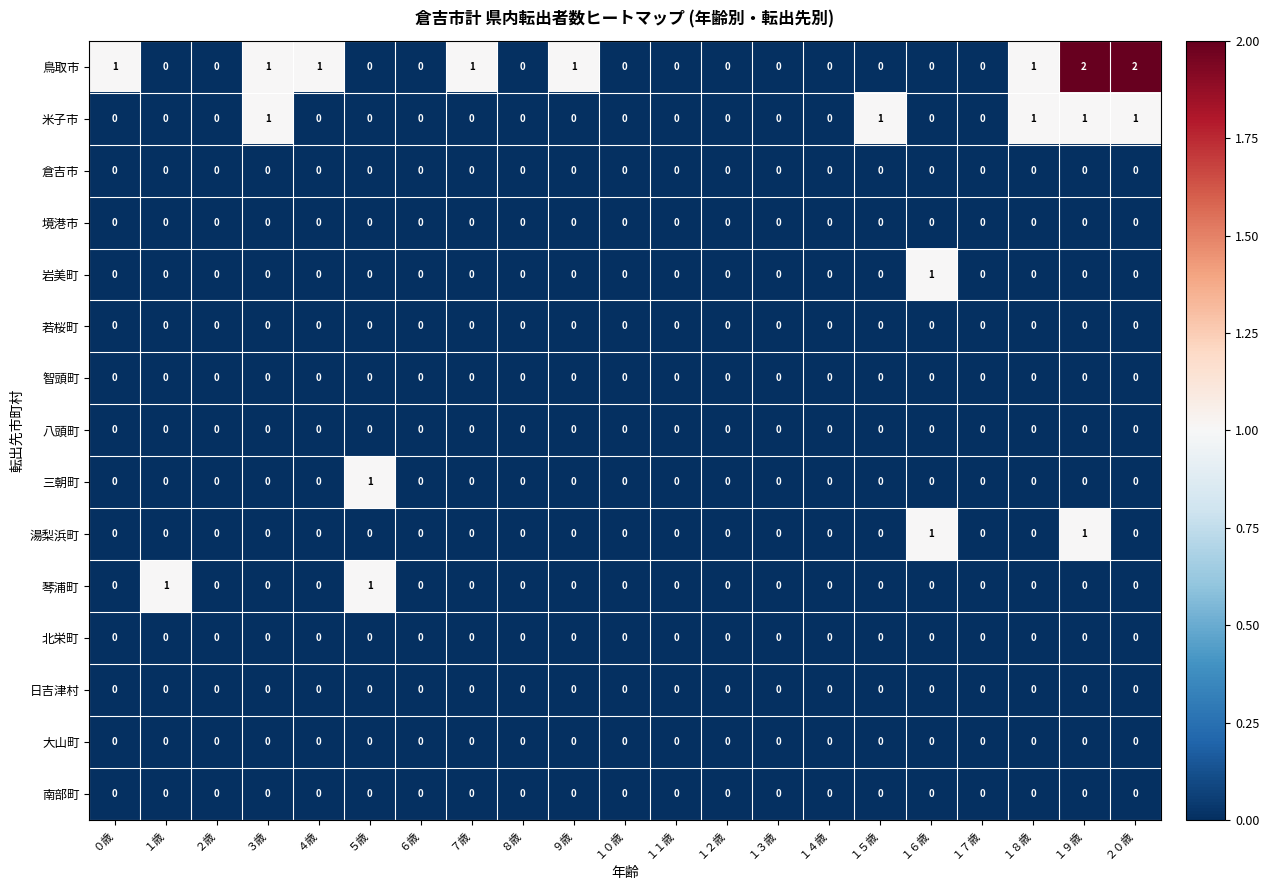

Is it true that 境港市 equals 0 at ８歳?

True